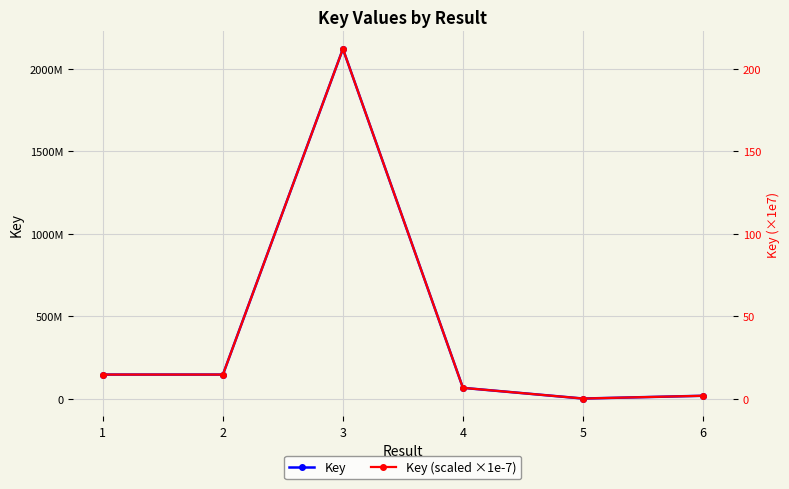

In Key, how many points are higher than both neighbors (excluding endpoints)?

1